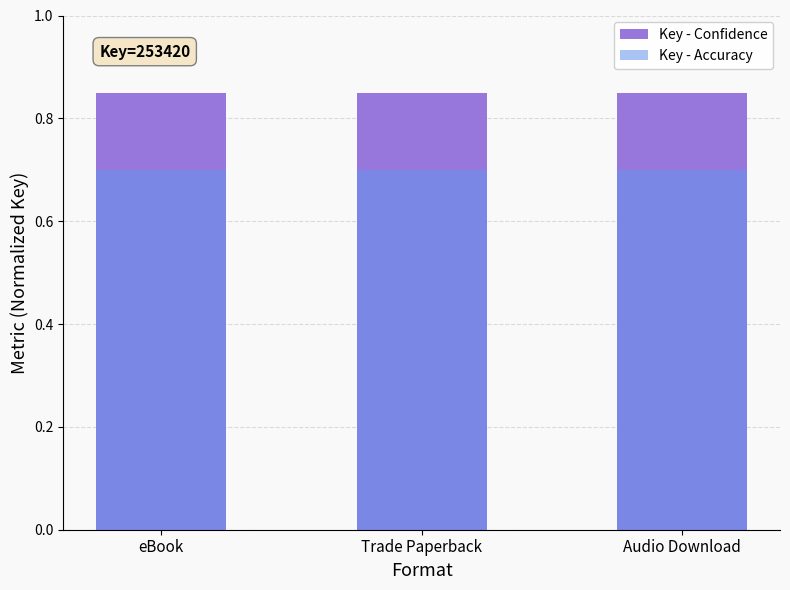

Rank the series by their average value, from highest to lowest.

Key - Confidence, Key - Accuracy